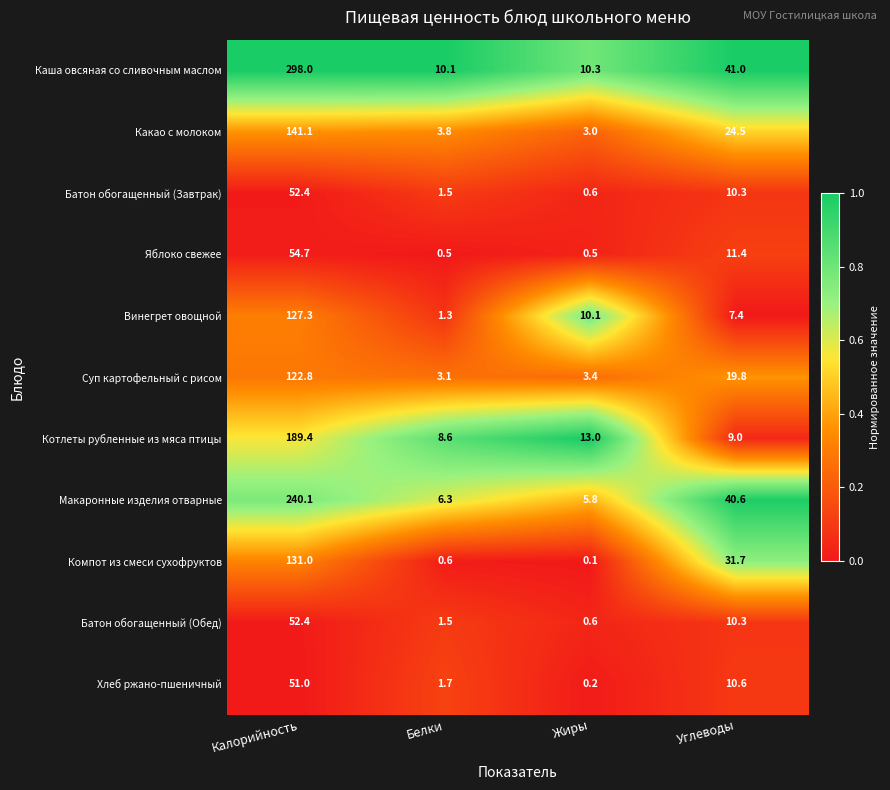

True or false: Хлеб ржано-пшеничный has a value of 0.2 at Жиры.

True